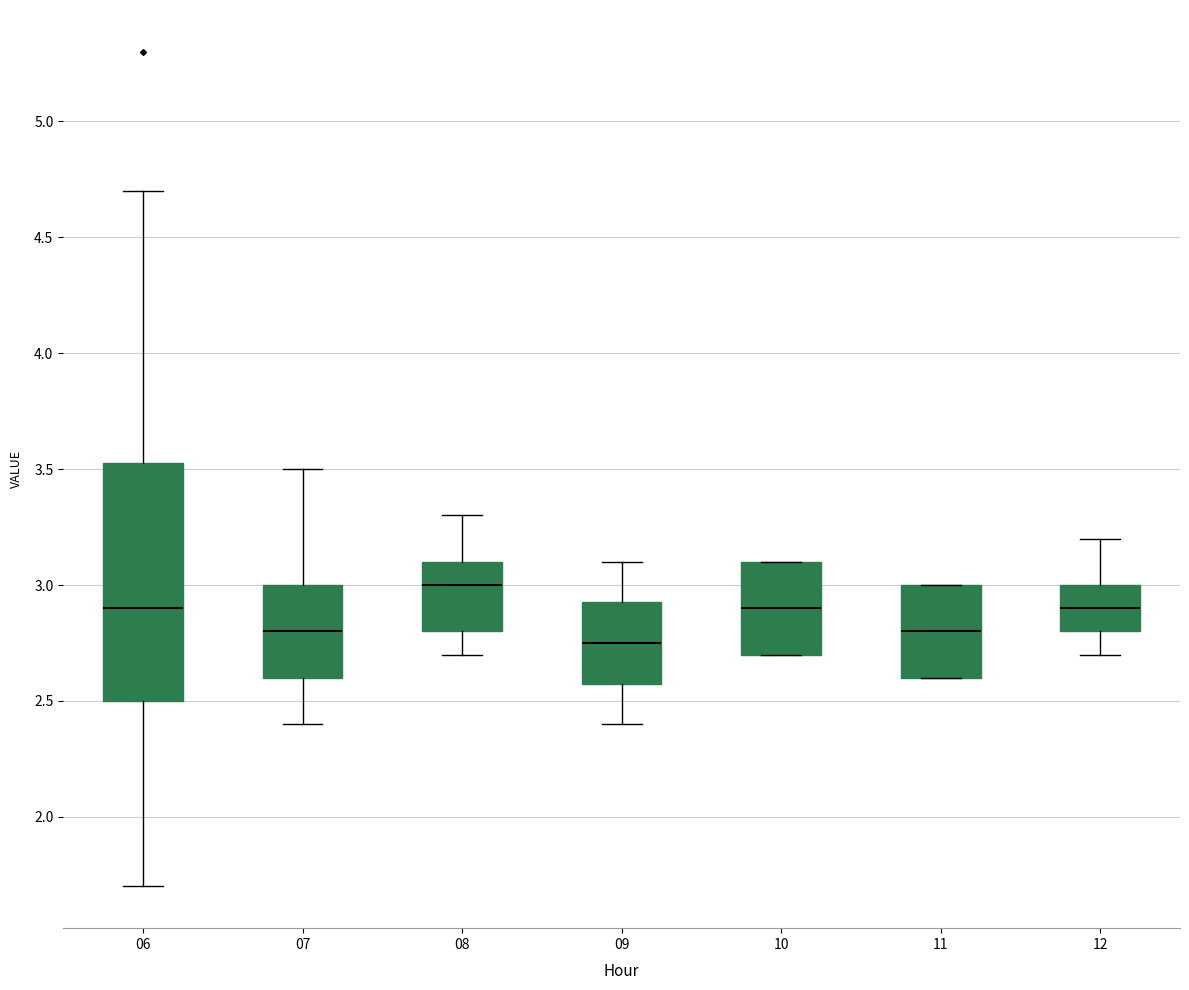

Reading left to right, read every box against the y-axis: the position of its median line, the range the box covers, and the ends of its whiskers. The values are not printed on the chart, so give them approximately, as read against the axis.

06: median 2.90, box 2.50 to 3.55, whiskers 1.70 to 4.70
07: median 2.80, box 2.60 to 3.00, whiskers 2.40 to 3.50
08: median 3.00, box 2.80 to 3.10, whiskers 2.70 to 3.30
09: median 2.75, box 2.60 to 2.95, whiskers 2.40 to 3.10
10: median 2.90, box 2.70 to 3.10, whiskers 2.70 to 3.10
11: median 2.80, box 2.60 to 3.00, whiskers 2.60 to 3.00
12: median 2.90, box 2.80 to 3.00, whiskers 2.70 to 3.20